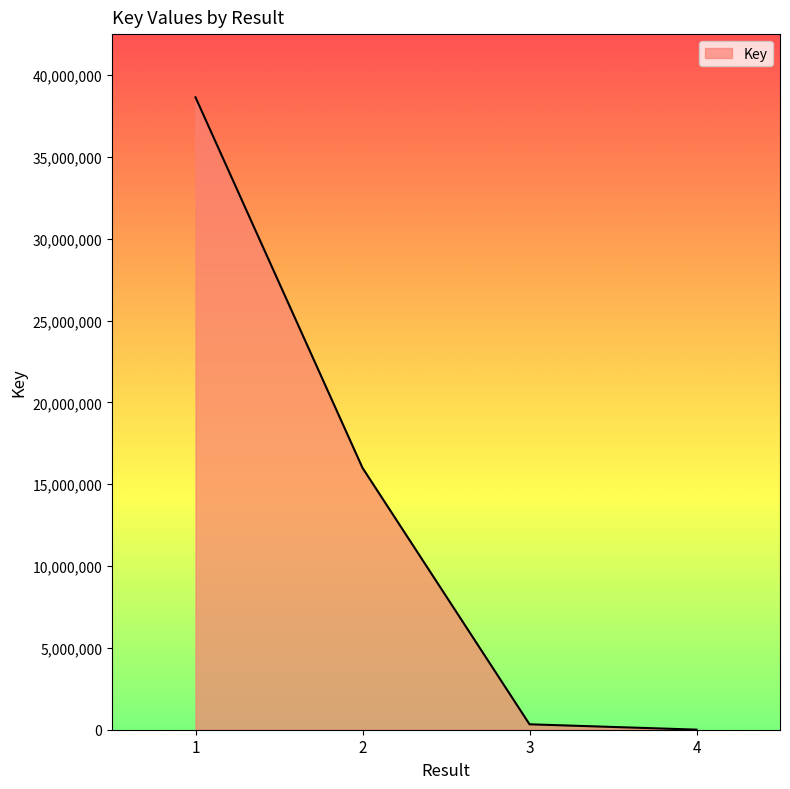

Reading right to left, list all the values displayed in this chart.

4=5488	3=331873	2=16002366	1=38649587